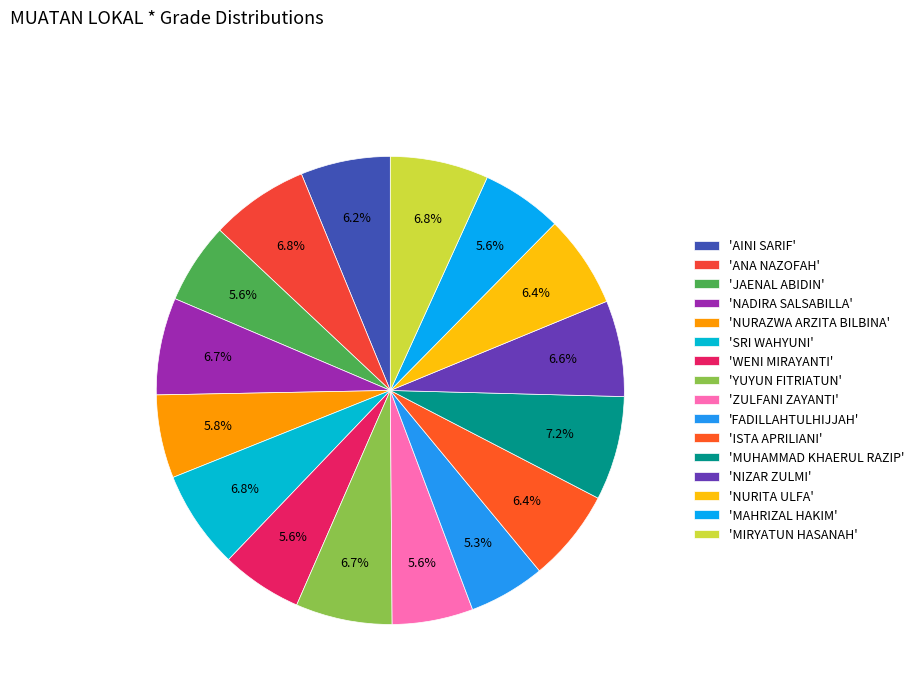

Rank the categories by value from highest to lowest.

MUHAMMAD KHAERUL RAZIP, ANA NAZOFAH, SRI WAHYUNI, MIRYATUN HASANAH, NADIRA SALSABILLA, YUYUN FITRIATUN, NIZAR ZULMI, ISTA APRILIANI, NURITA ULFA, AINI SARIF, NURAZWA ARZITA BILBINA, JAENAL ABIDIN, WENI MIRAYANTI, ZULFANI ZAYANTI, MAHRIZAL HAKIM, FADILLAHTULHIJJAH